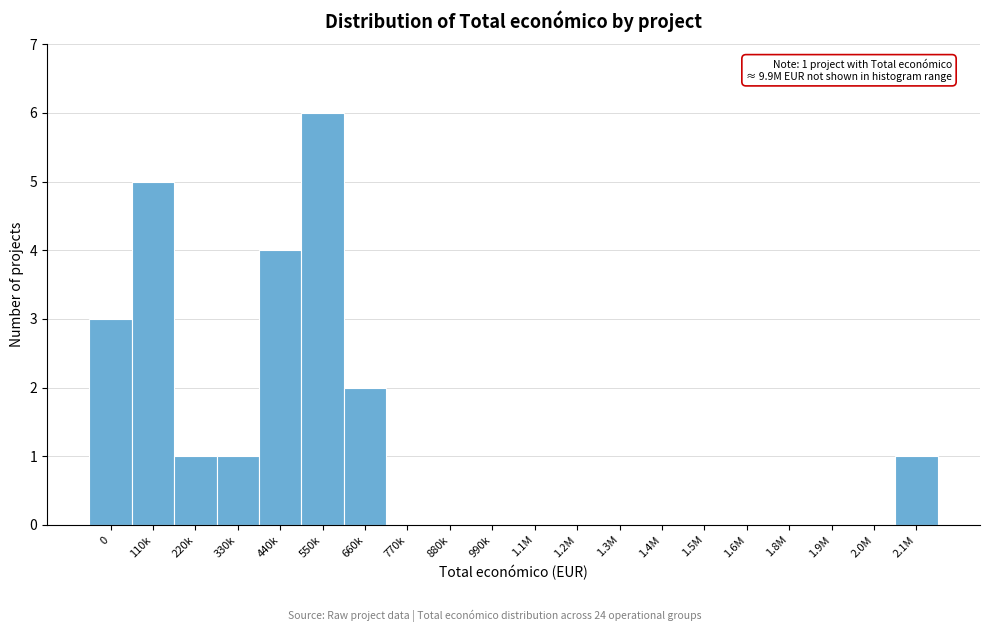

Reading left to right, transcribe all the data shown in this chart.

0=3	110k=5	220k=1	330k=1	440k=4	550k=6	660k=2	770k=0	880k=0	990k=0	1.1M=0	1.2M=0	1.3M=0	1.4M=0	1.5M=0	1.6M=0	1.8M=0	1.9M=0	2.0M=0	2.1M=1